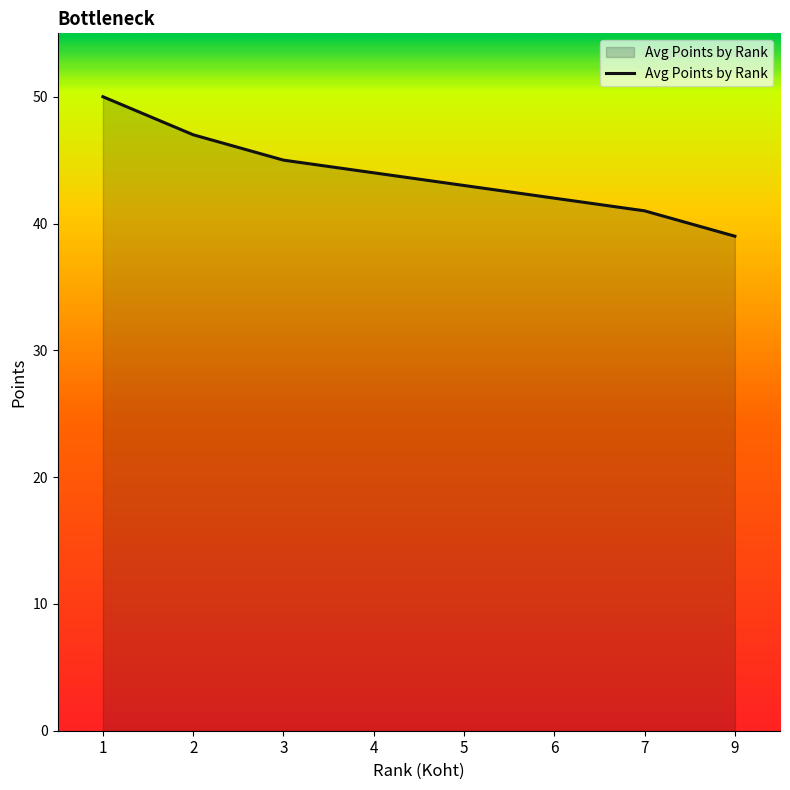

Which category has the highest value across all series?

1